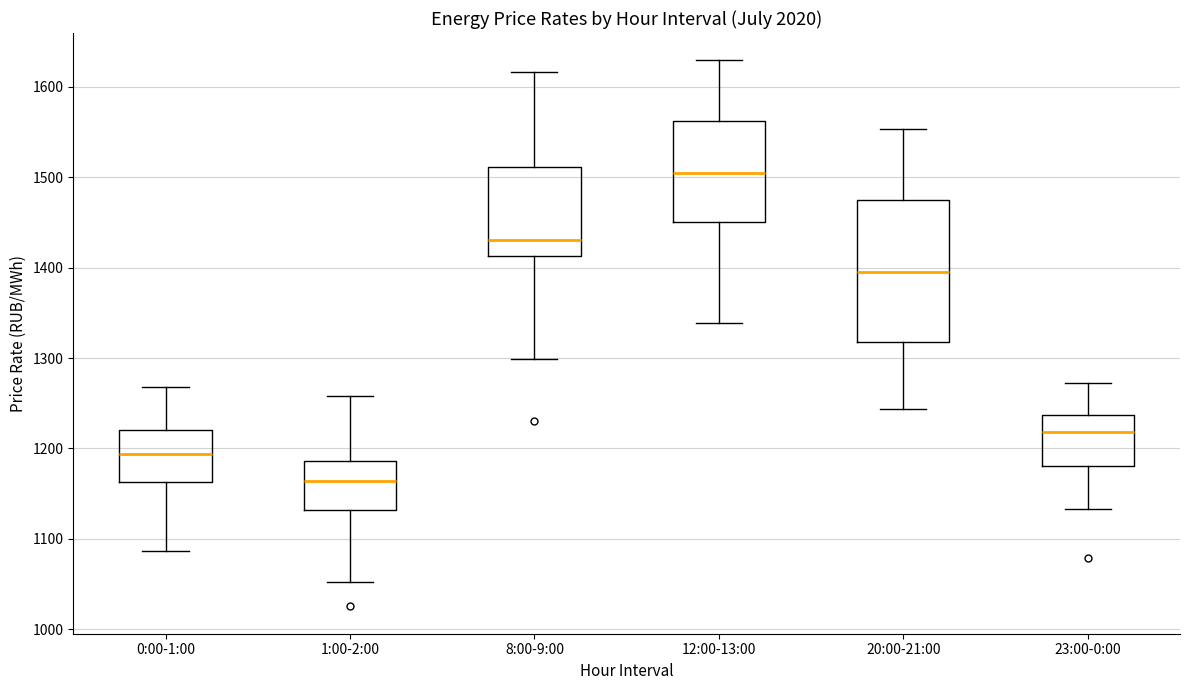

Reading left to right, read every box against the y-axis: the position of its median line, the range the box covers, and the ends of its whiskers. The values are not printed on the chart, so give them approximately, as read against the axis.

0:00-1:00: median 1190, box 1160 to 1220, whiskers 1090 to 1270
1:00-2:00: median 1160, box 1130 to 1190, whiskers 1050 to 1260
8:00-9:00: median 1430, box 1410 to 1510, whiskers 1300 to 1620
12:00-13:00: median 1500, box 1450 to 1560, whiskers 1340 to 1630
20:00-21:00: median 1400, box 1320 to 1470, whiskers 1240 to 1550
23:00-0:00: median 1220, box 1180 to 1240, whiskers 1130 to 1270